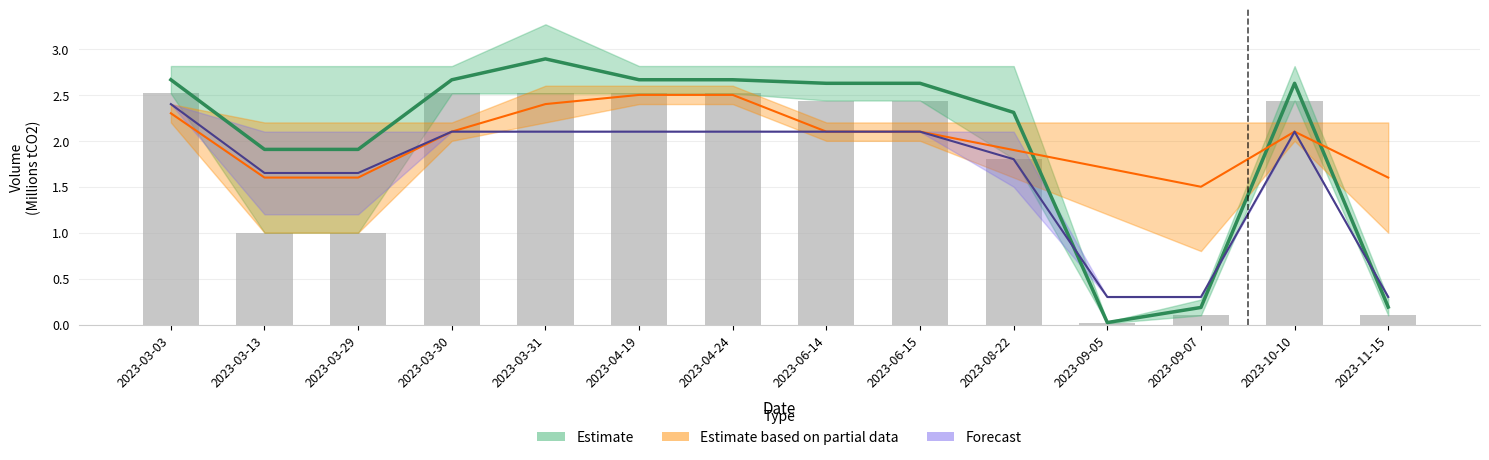

True or false: the data shows 1.0 at 2023-03-13.

True